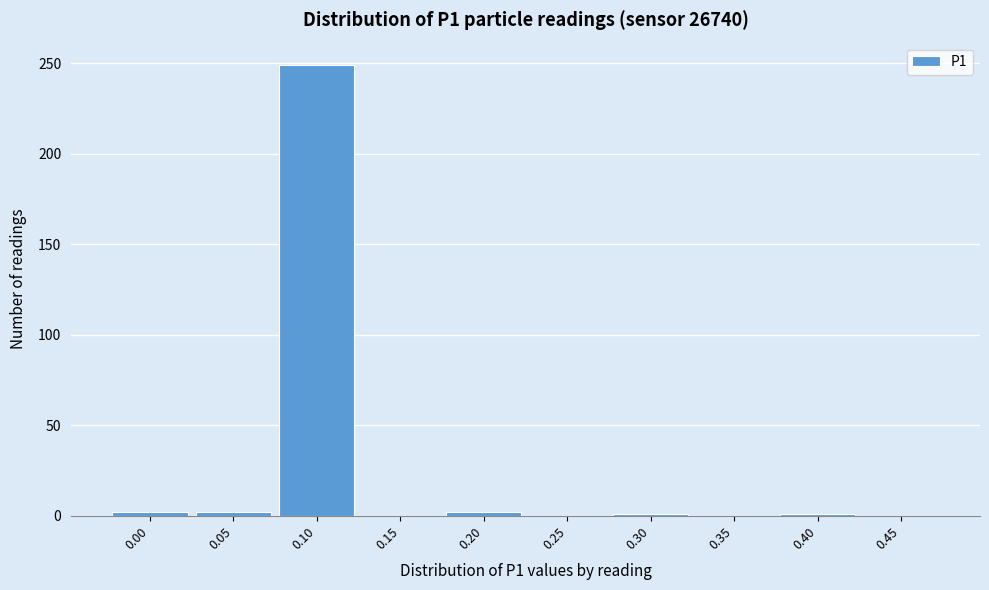

What is the sum of all values?

257